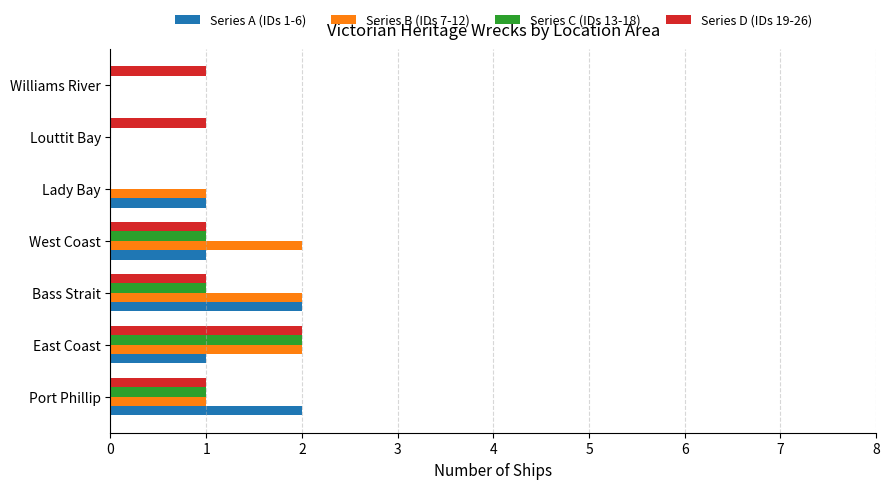

The value of Series D (IDs 19-26) at East Coast is 2. True or false?

True